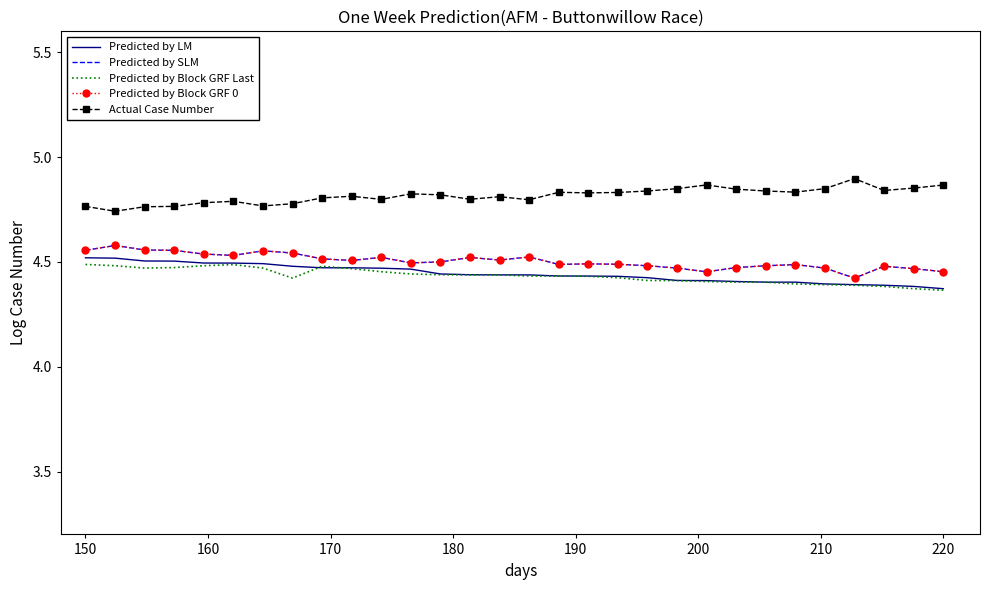

Is this an area chart (filled region under the line)?

No